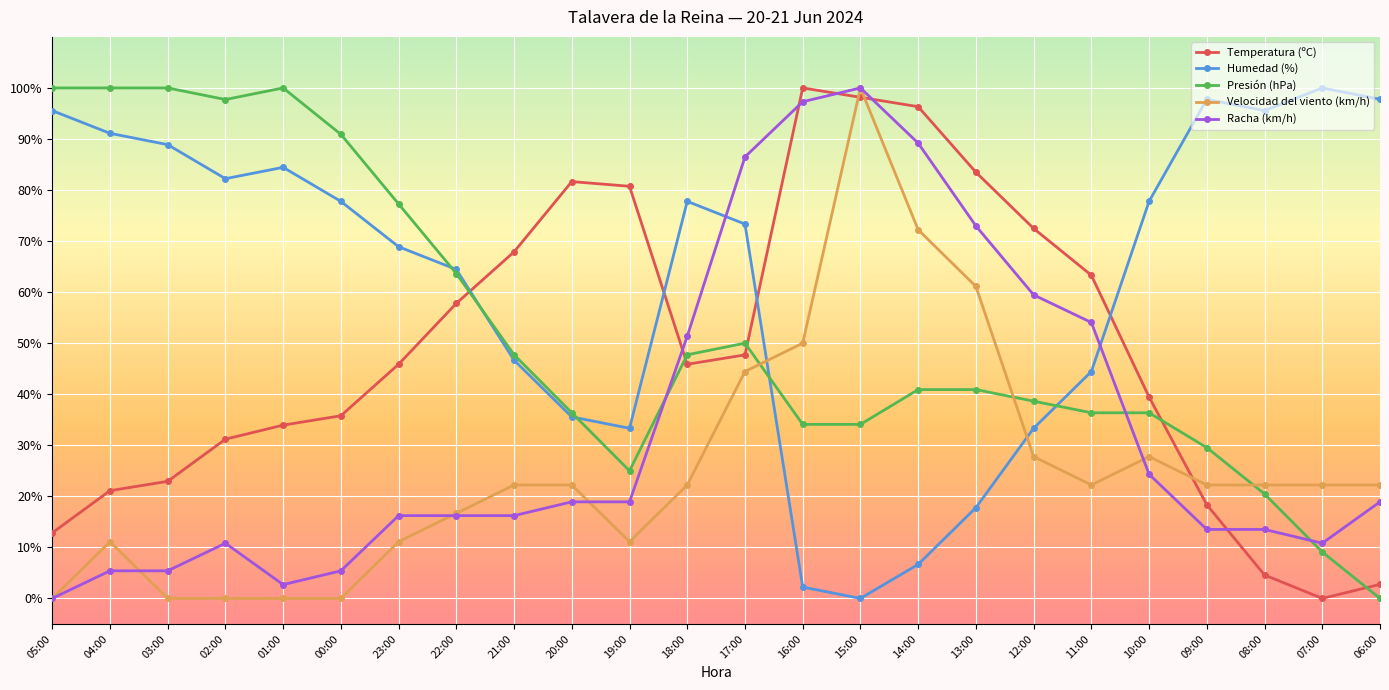

What is the difference between the second highest and second lowest values in the Humedad (%) series?

95.6